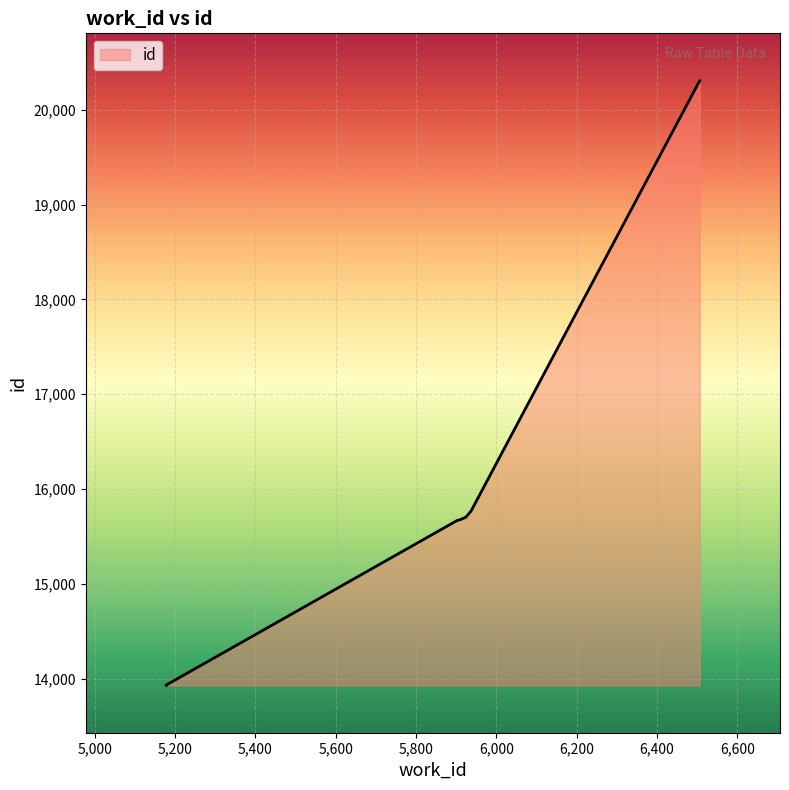

Reading left to right, list all the values displayed in this chart.

13932	13935	15669	15671	15680	15685	15703	15705	15770	20305